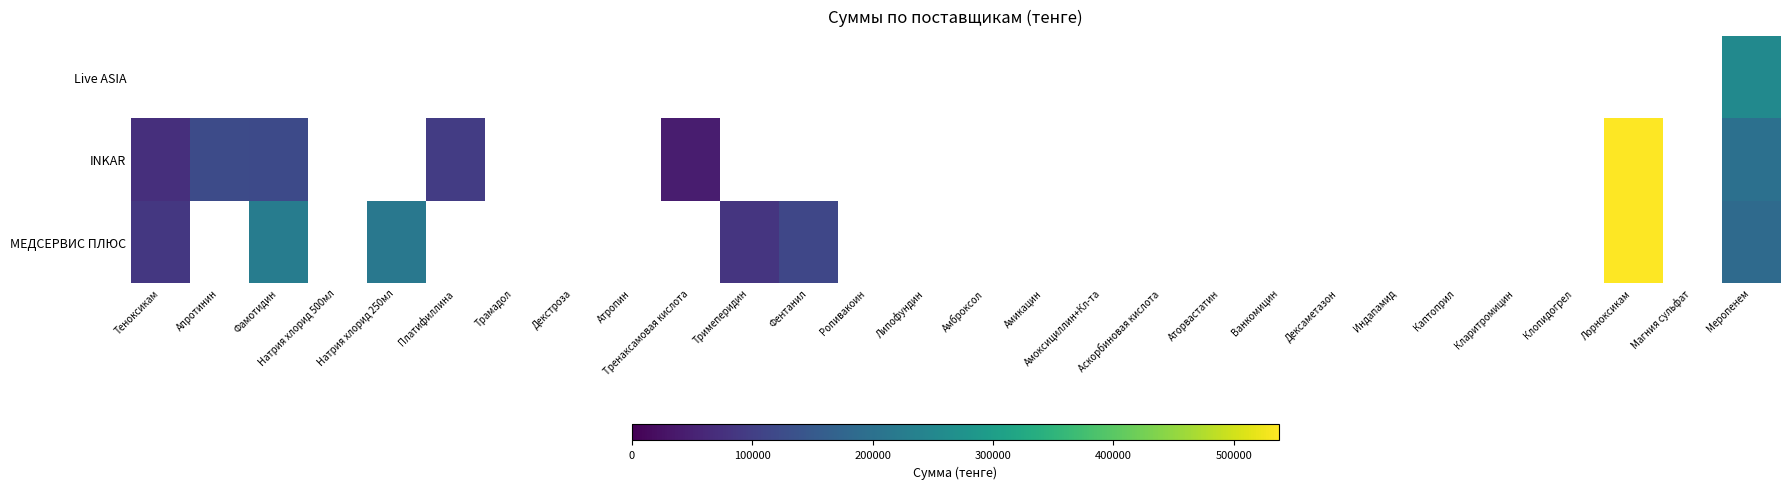

How many categories are shown in the chart?

28